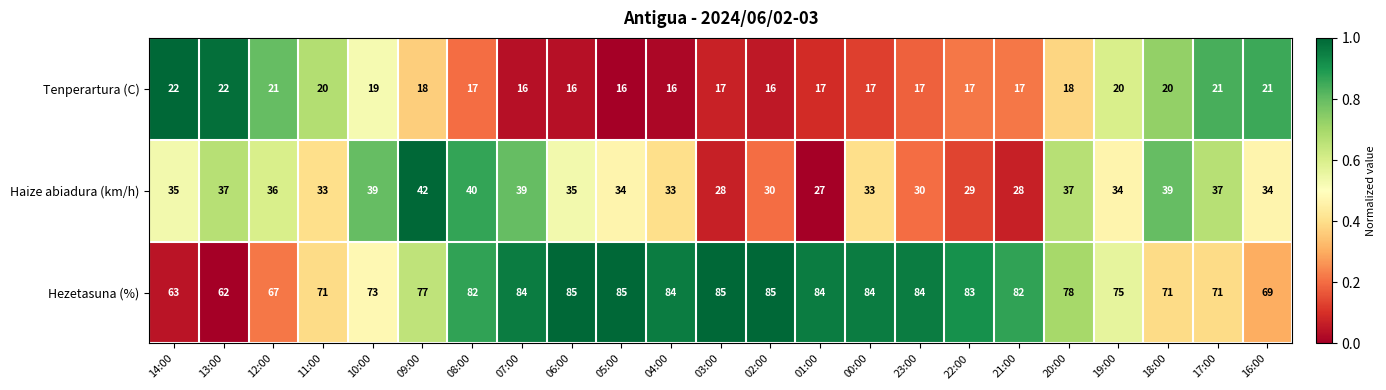

What is the maximum value shown in the chart?

85